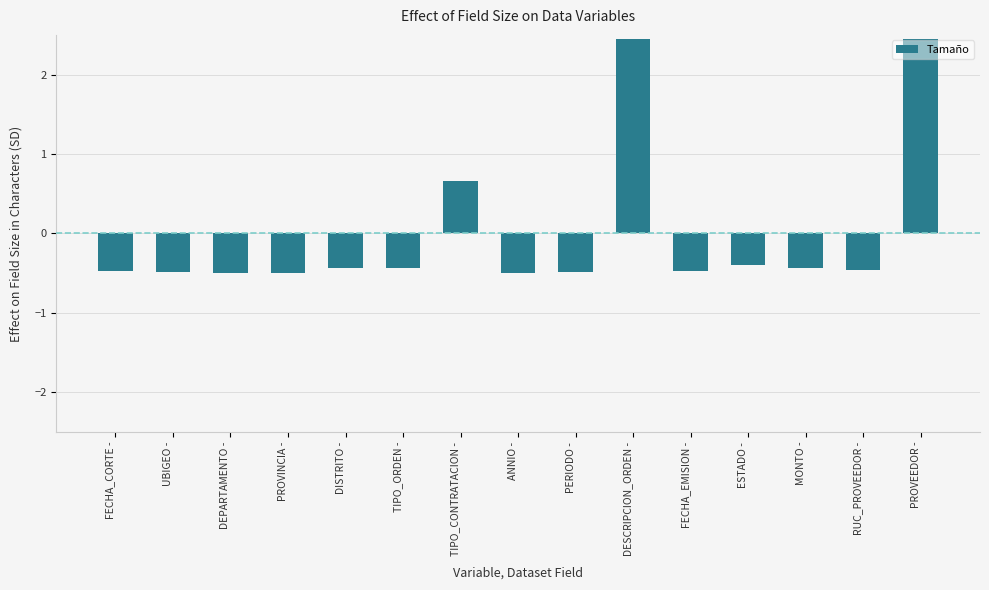

Reading right to left, what are all the values shown in this chart?

2.4	-0.5	-0.4	-0.4	-0.5	2.4	-0.5	-0.5	0.7	-0.4	-0.4	-0.5	-0.5	-0.5	-0.5